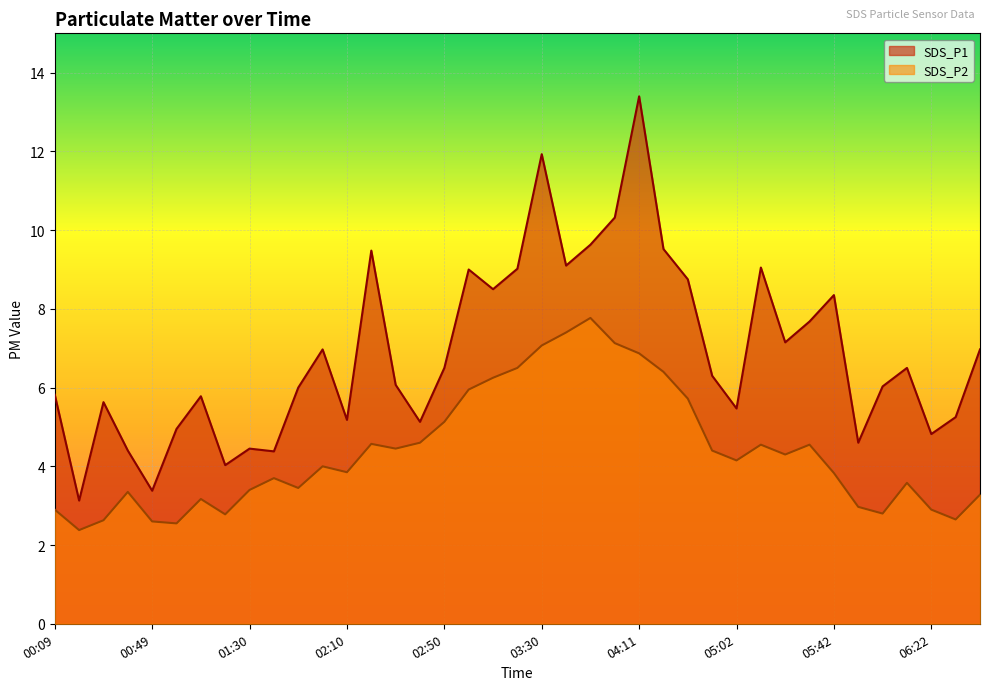

What is the label of the 33rd point from the right?

01:09